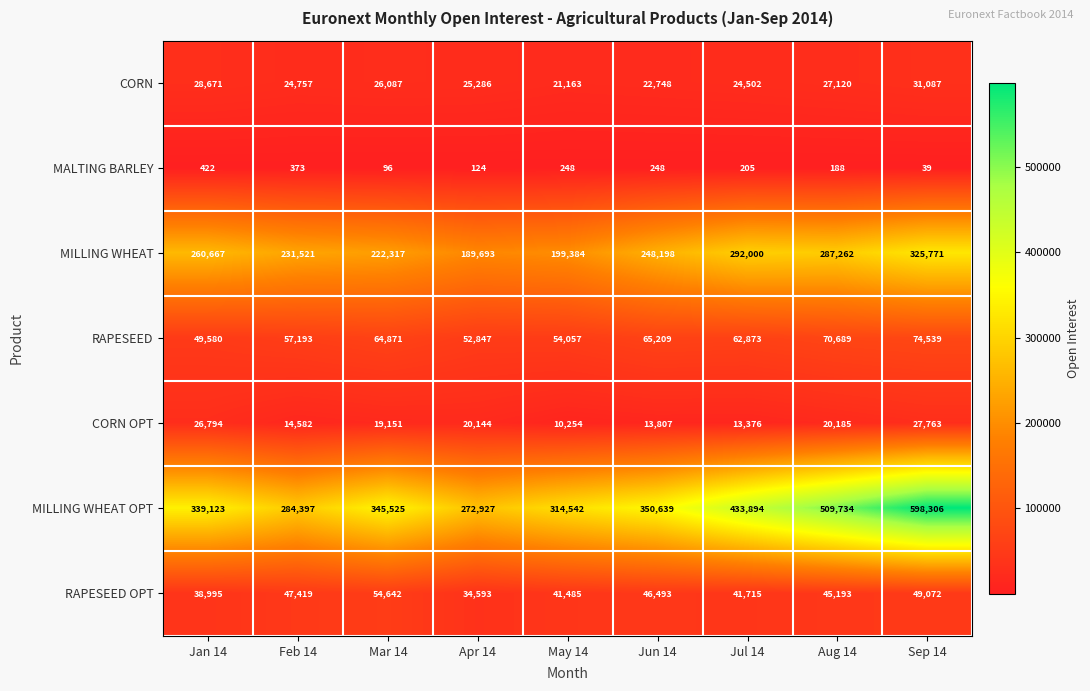

Count the number of data series in this chart.

7